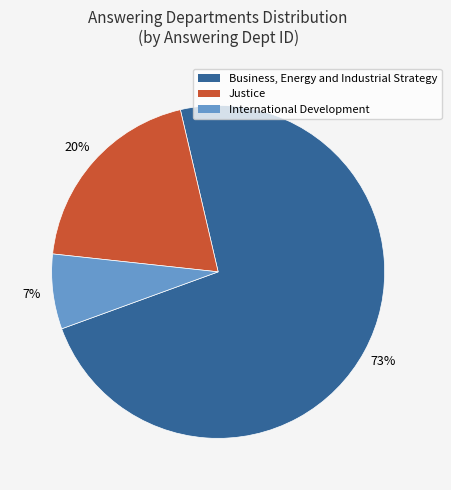

Is it true that Justice is 8% of the pie?

False